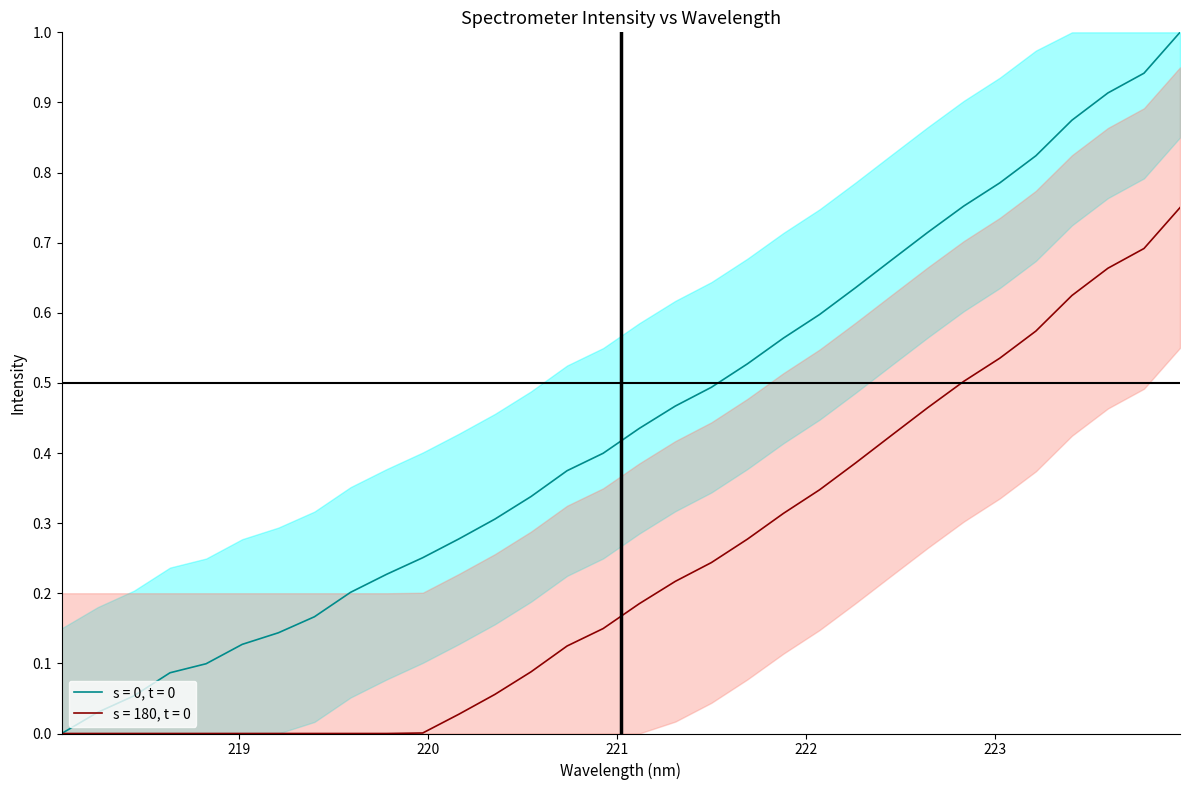

The chart shows a value of 0.0 at 223. True or false?

False